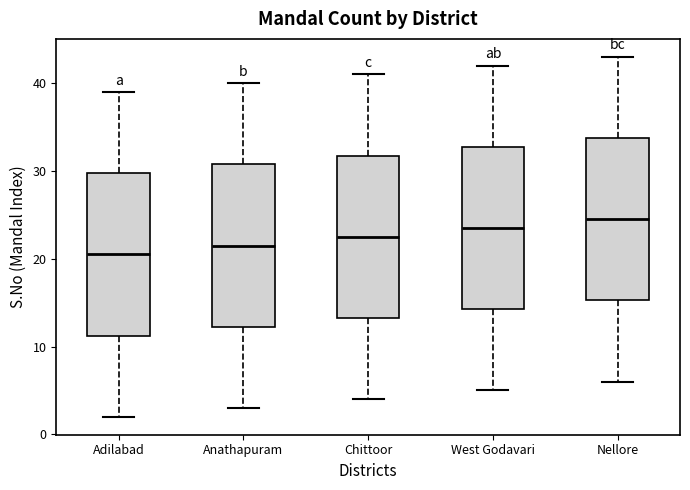

Where does the median line of the box for Chittoor sit on the y-axis? The values are not printed on the chart, so give them approximately, as read against the axis.

23